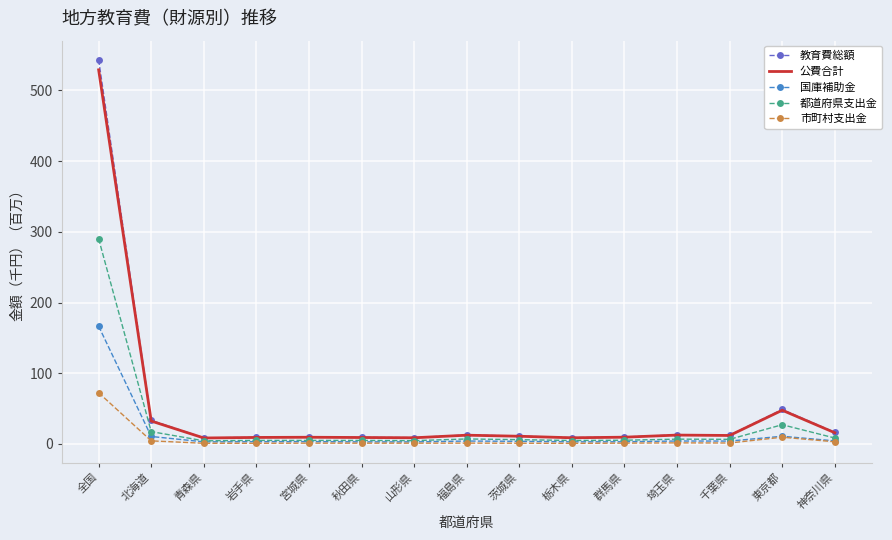

At which category is the sum across all series the highest?

全国